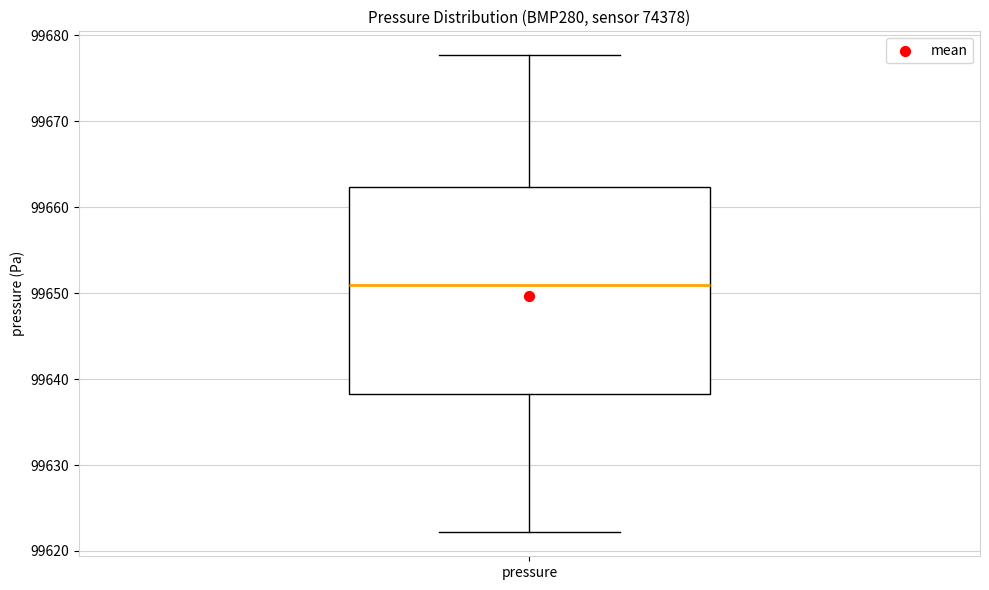

Read this box plot against the y-axis: the position of the median line, the range covered by the box, and the ends of both whiskers. The values are not printed on the chart, so give them approximately, as read against the axis.

median 99651, box 99638 to 99662, whiskers 99622 to 99678